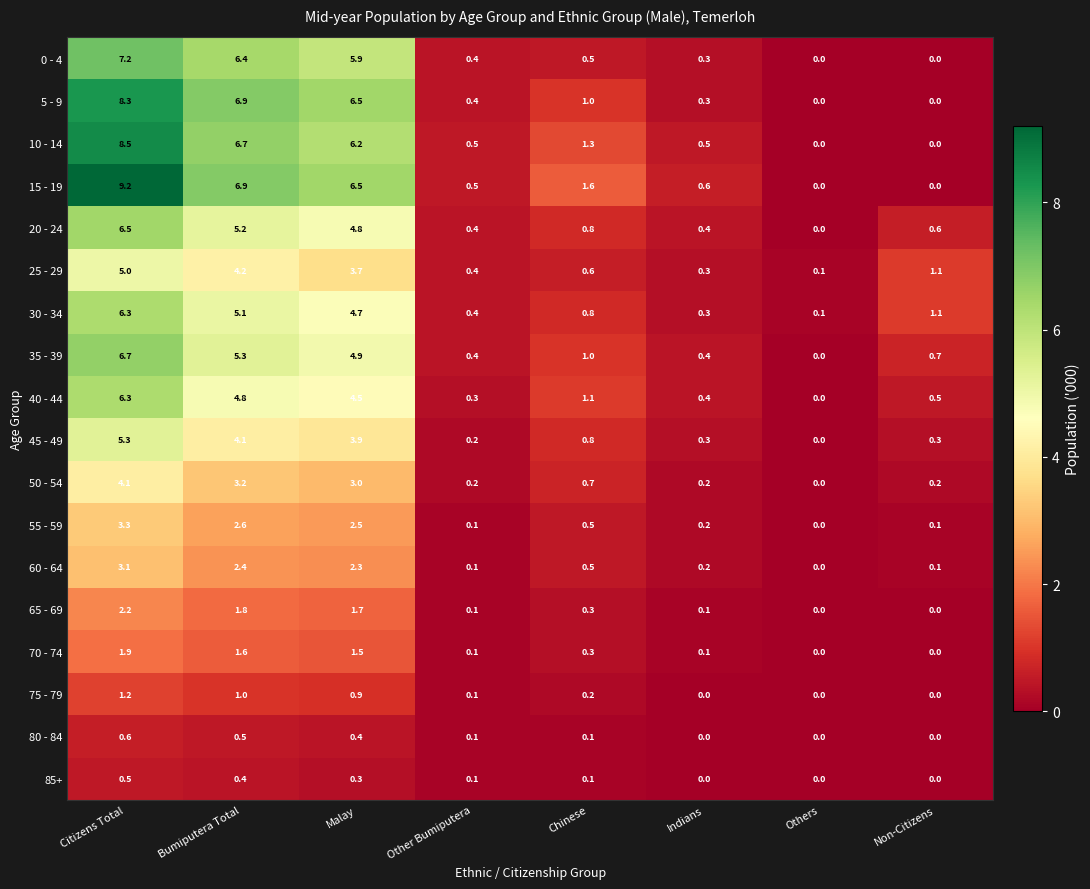

What is the difference between the maximum and second lowest values in the 15 - 19 series?

9.2